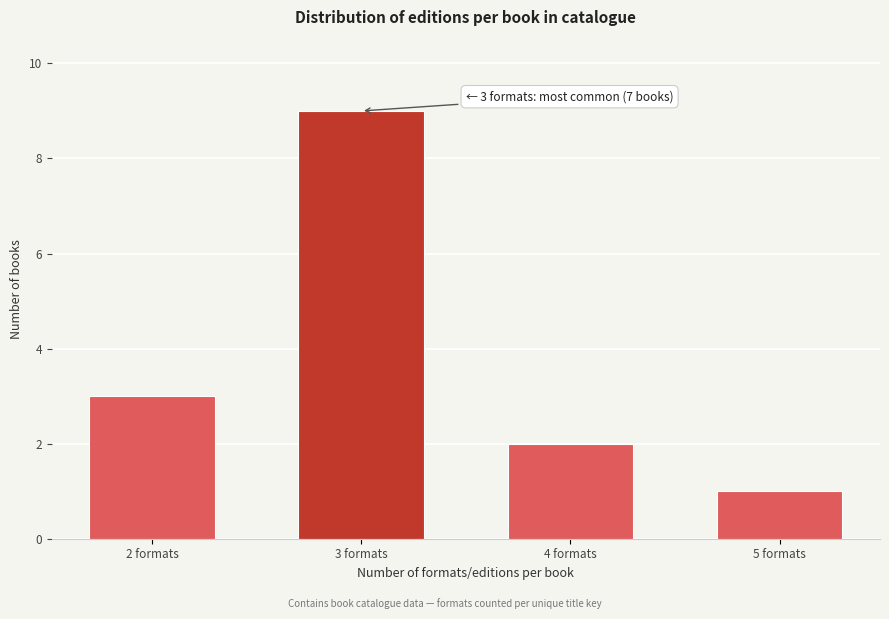

Reading left to right, list all the values displayed in this chart.

3	9	2	1